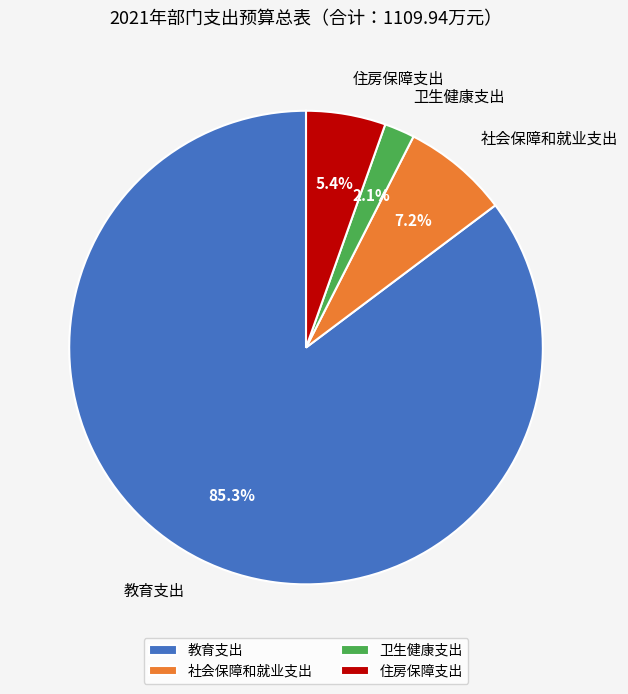

Combined, what portion of the pie is 社会保障和就业支出 and 教育支出?

92.5%